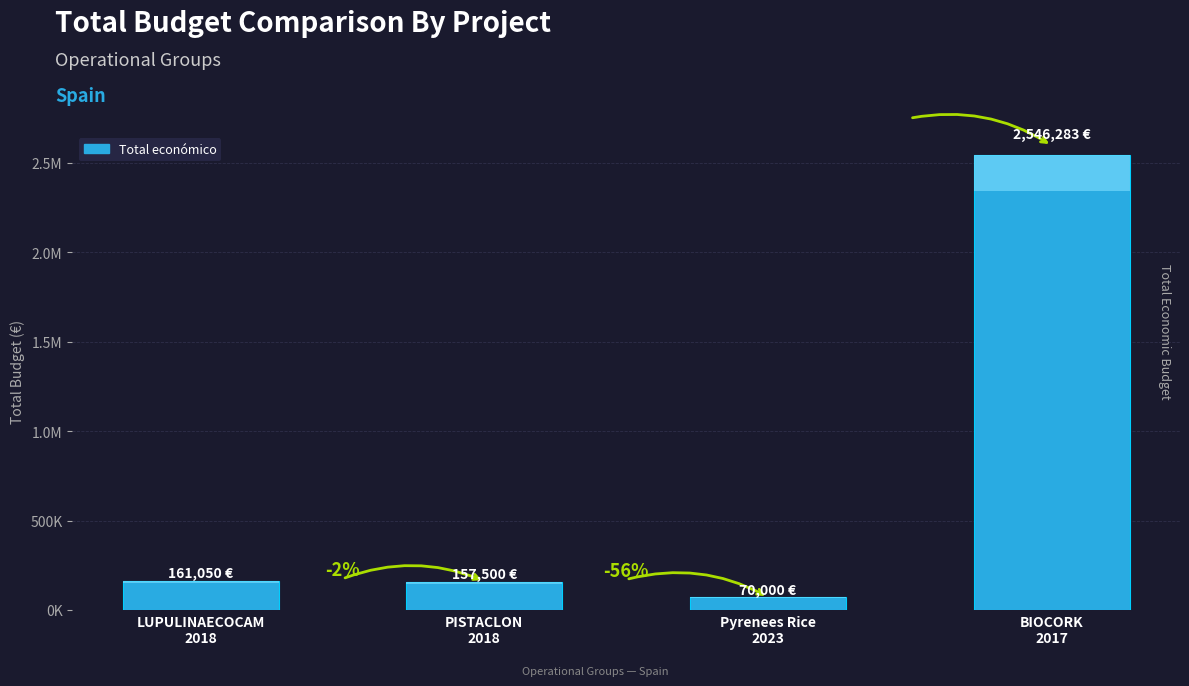

Reading left to right, what are all the values shown in this chart?

161050	157500	70000	2546283